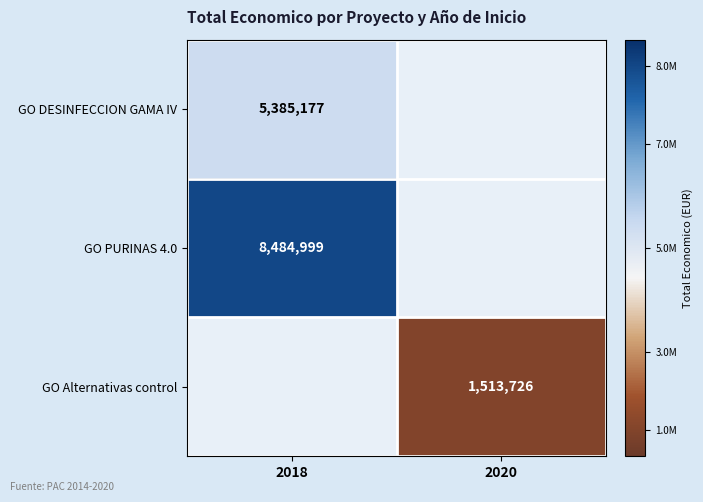

At how many categories does at least one series exceed 8433286?

1